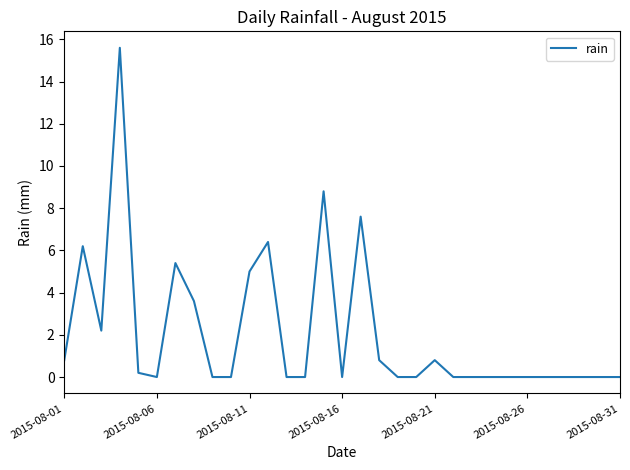

What is the maximum value shown in the chart?

15.6